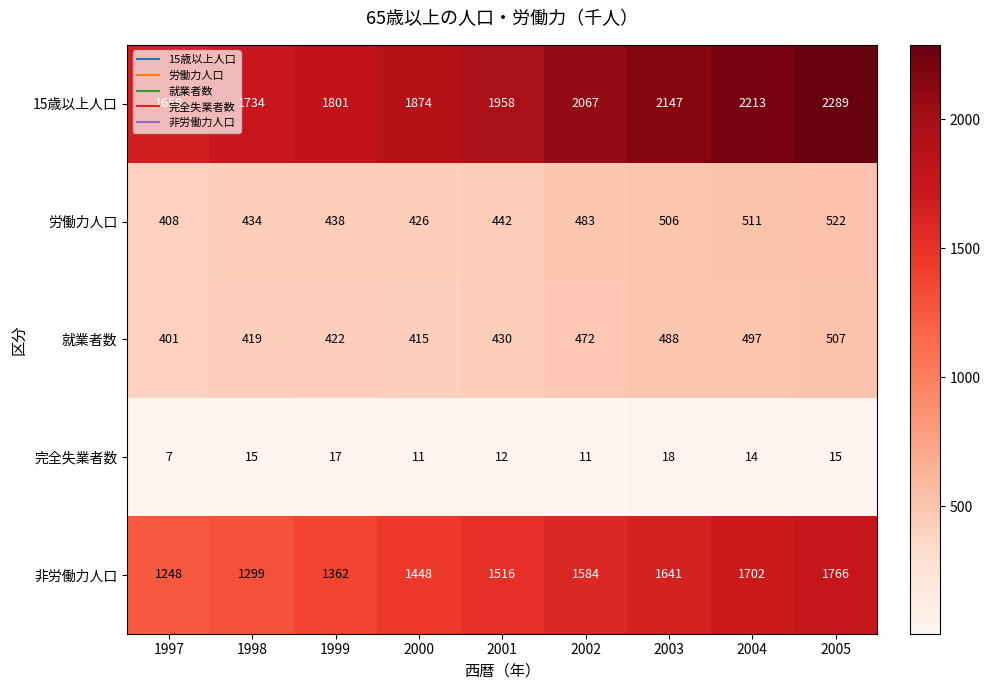

What is the average value of the 非労働力人口 series?

1507